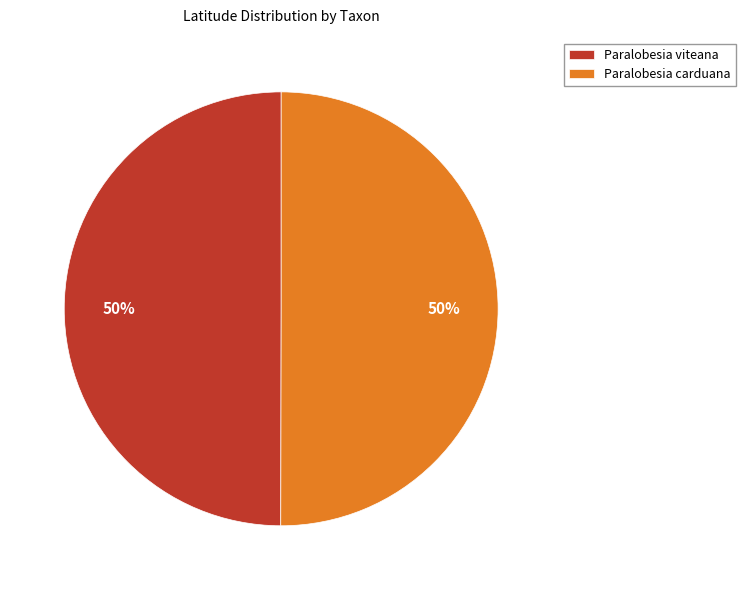

To the nearest percent, what is the combined percentage of Paralobesia viteana and Paralobesia carduana?

100%